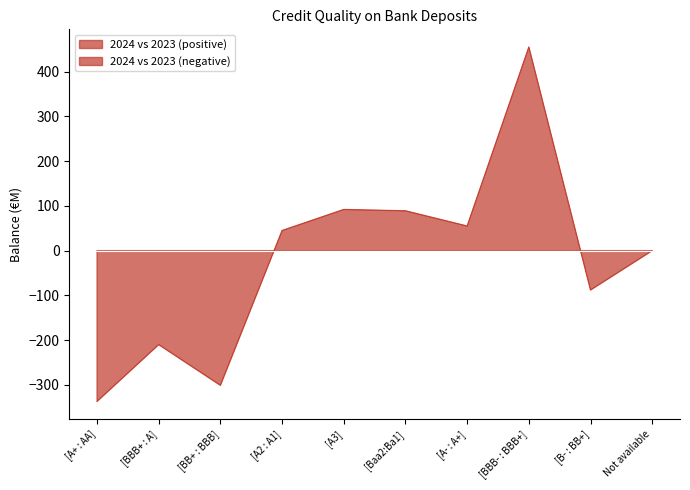

How many times do 2024 and 2023 cross each other?

2